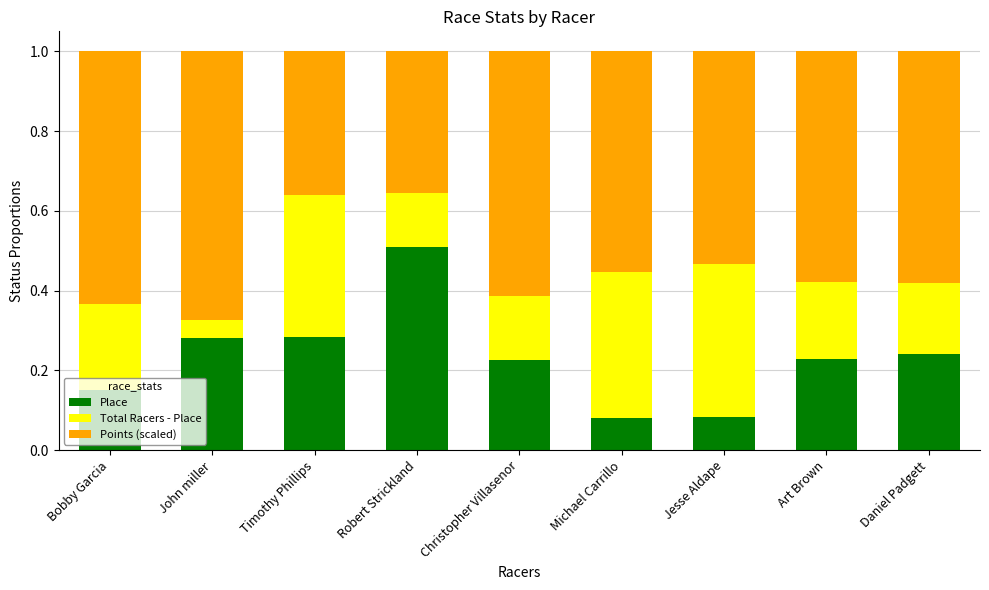

What is the total value across all series at Timothy Phillips?

1.0